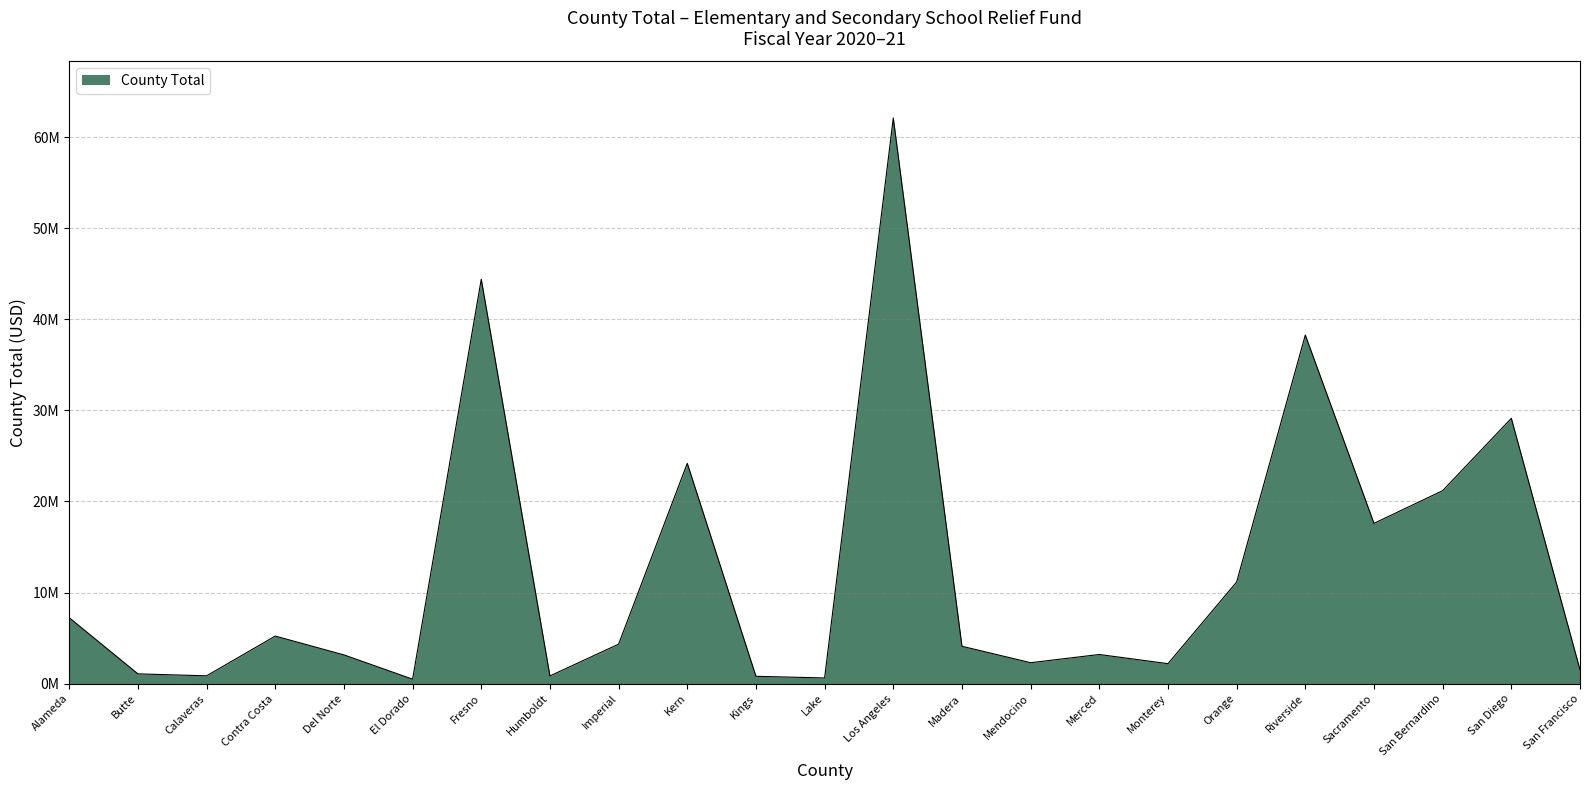

What is the sum of all values?

286032513